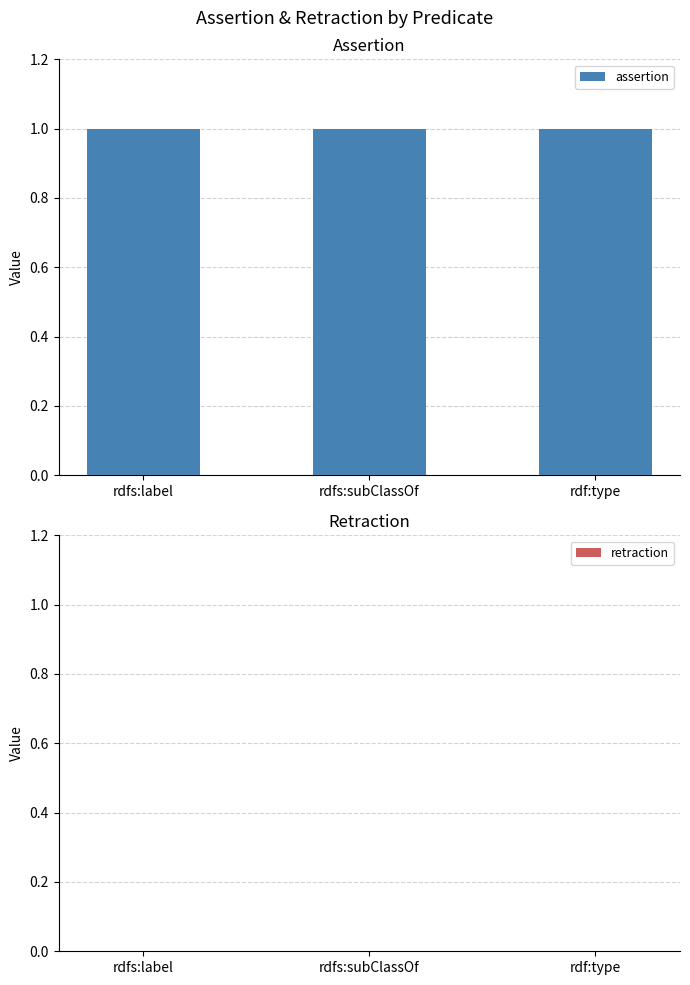

Does the chart contain any negative values?

No